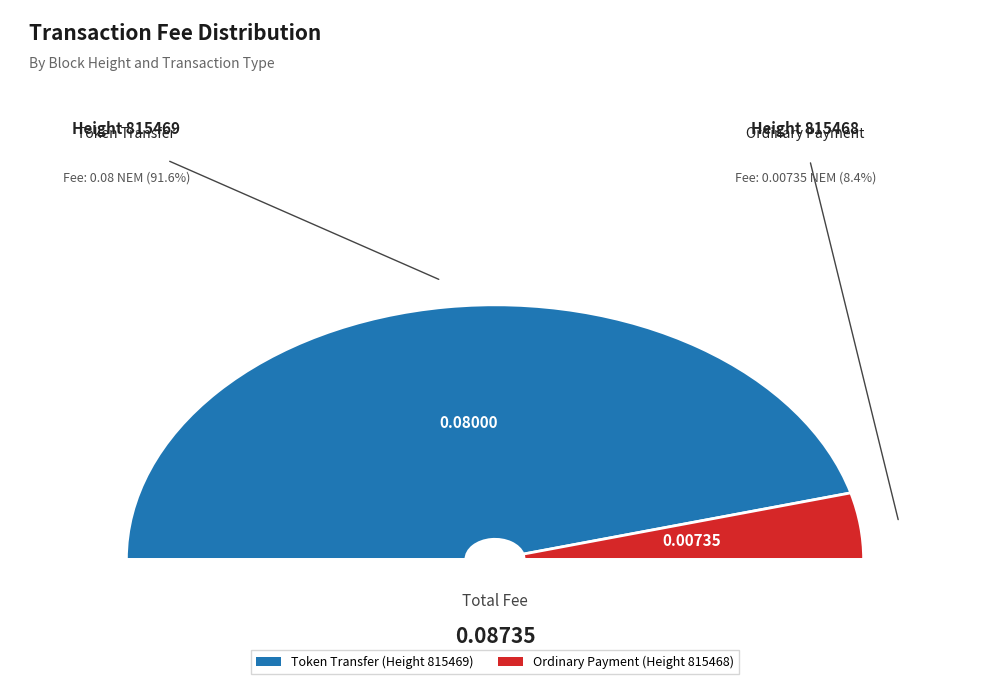

Which category has the biggest portion of the pie?

815469